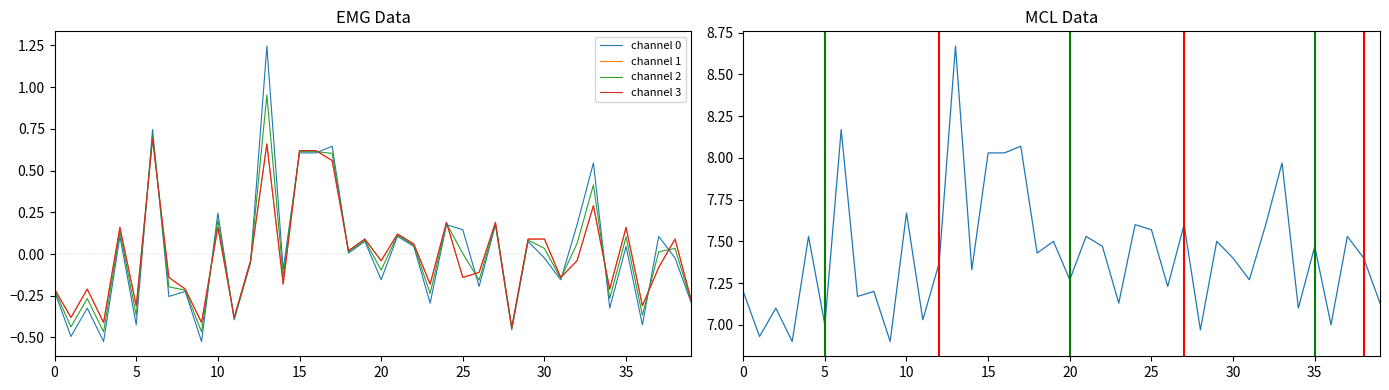

The P1 series shows 2.2 at 35. True or false?

False